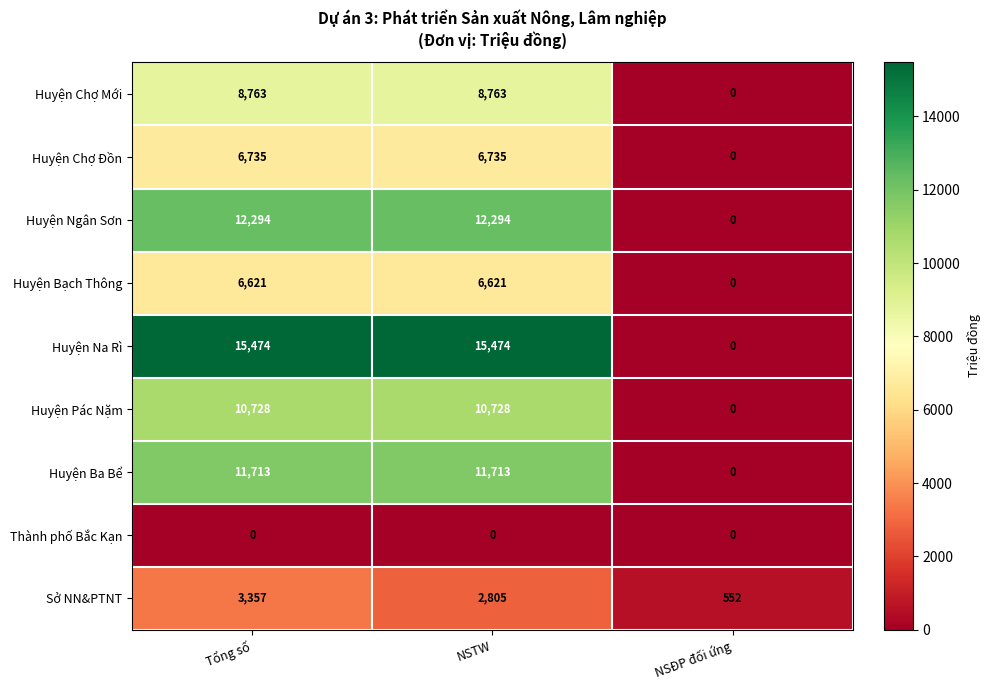

Between Tổng số and NSĐP đối ứng, which series saw the biggest shift?

Huyện Na Rì